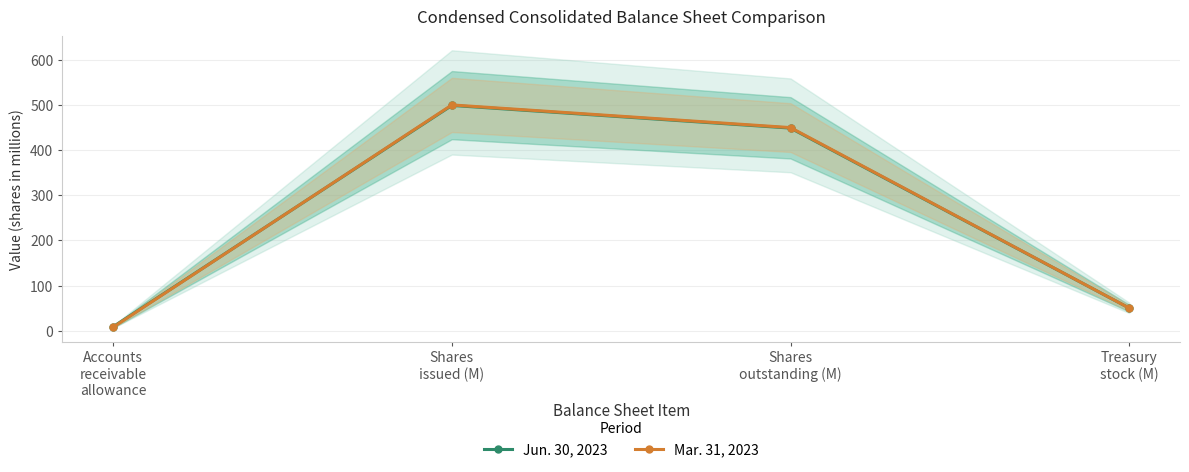

Between Shares
issued (M) and Treasury
stock (M), which is larger?

Shares
issued (M)